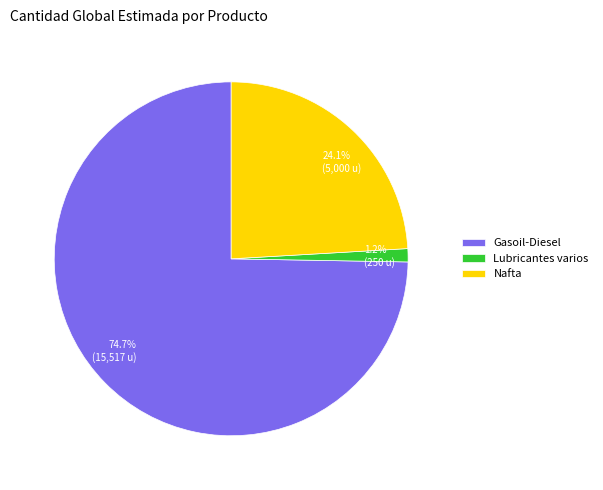

To the nearest percent, what is the average slice percentage?

33%